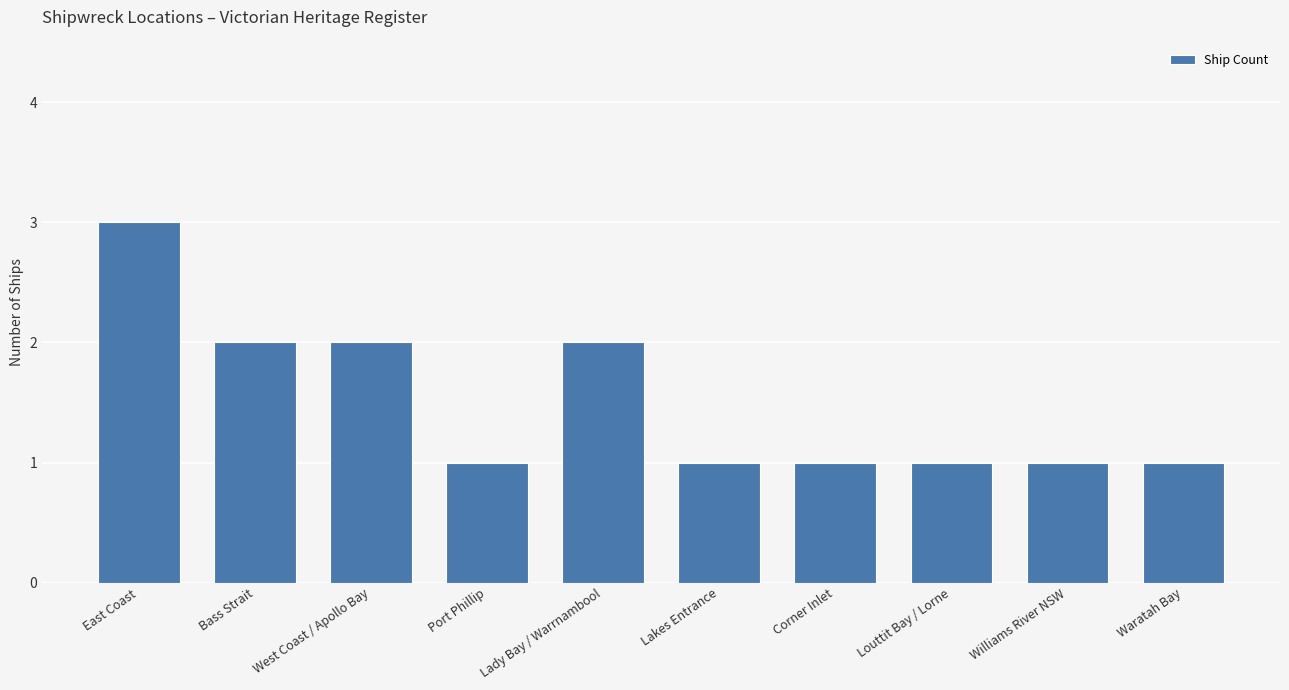

The value at Waratah Bay is 0. True or false?

False